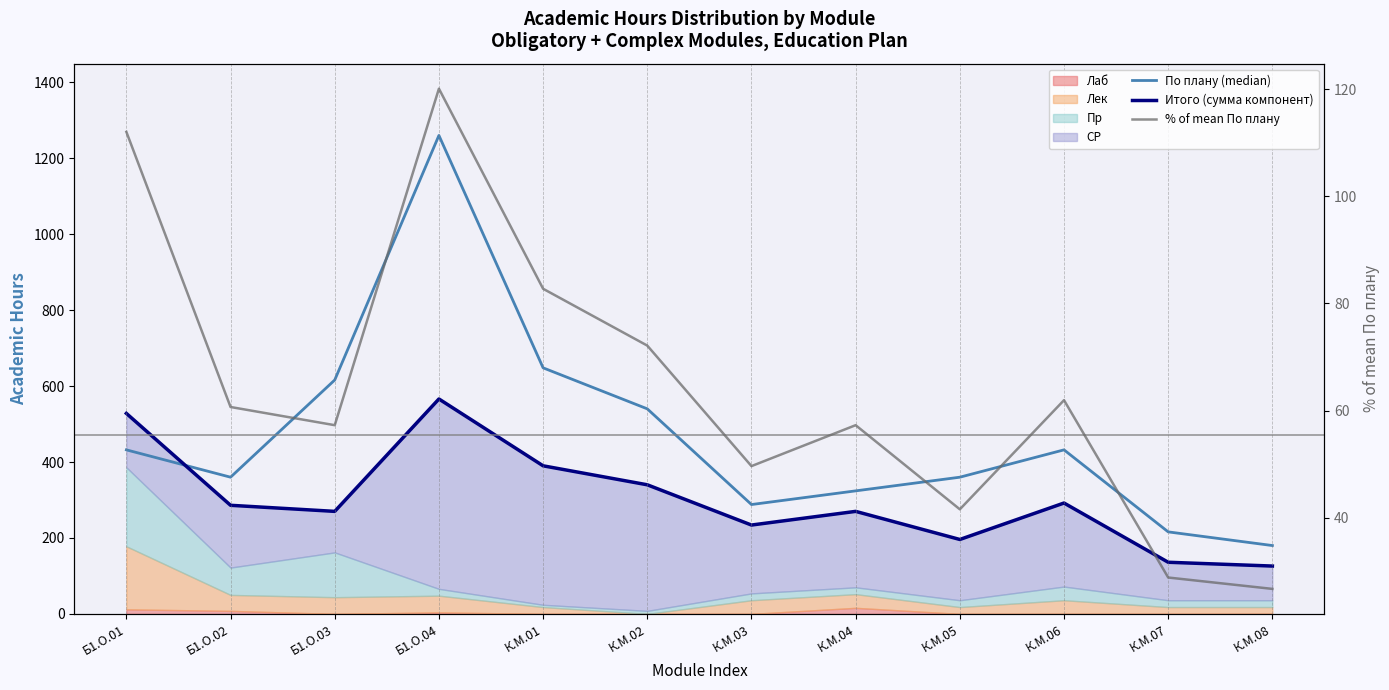

Between К.М.08 and К.М.06, which is larger?

К.М.06